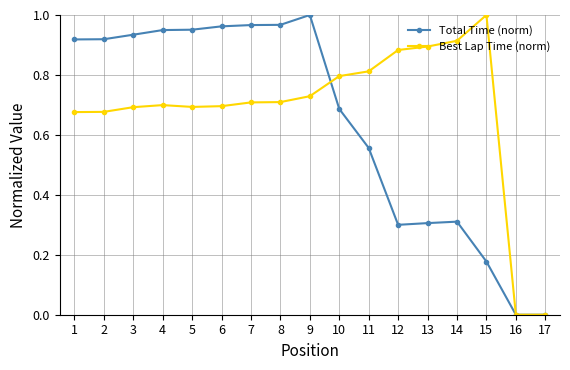

True or false: Best Lap Time (norm) and Total Time (norm) cross at least once.

True